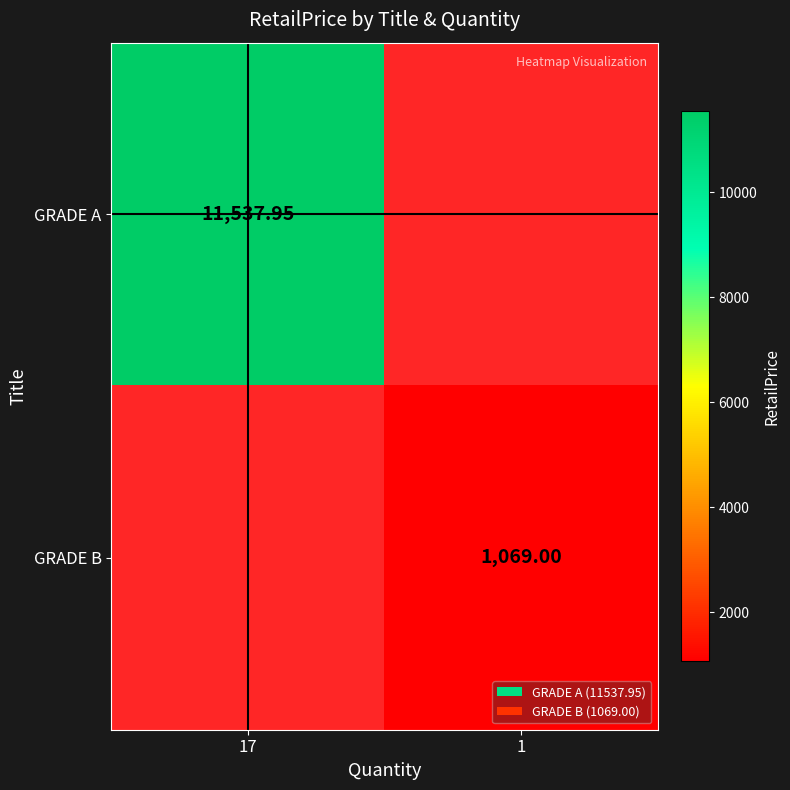

Is the value of GRADE A at 17 greater than the value of GRADE B at 1?

Yes